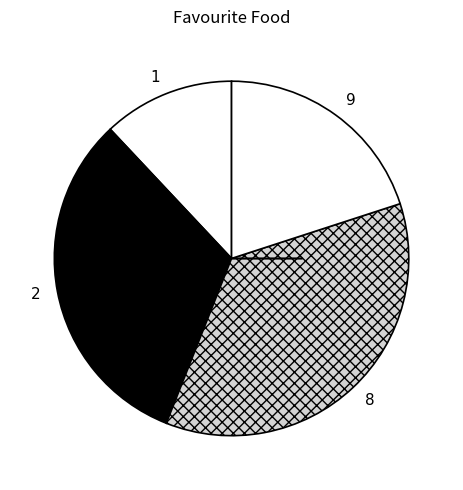

The 9 slice represents 20% of the pie. True or false?

True